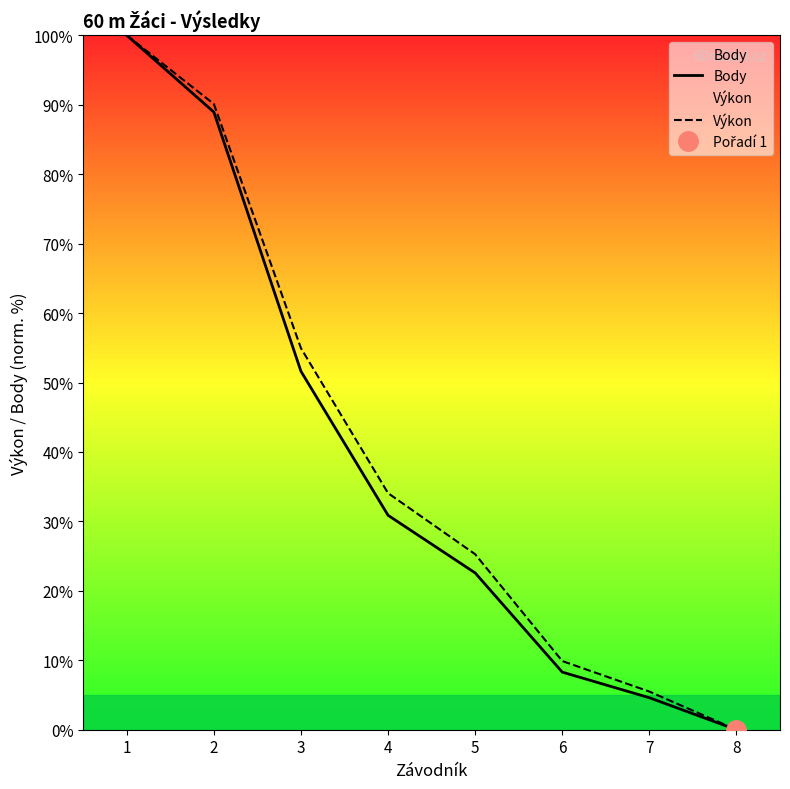

Does the chart have visible grid lines?

No